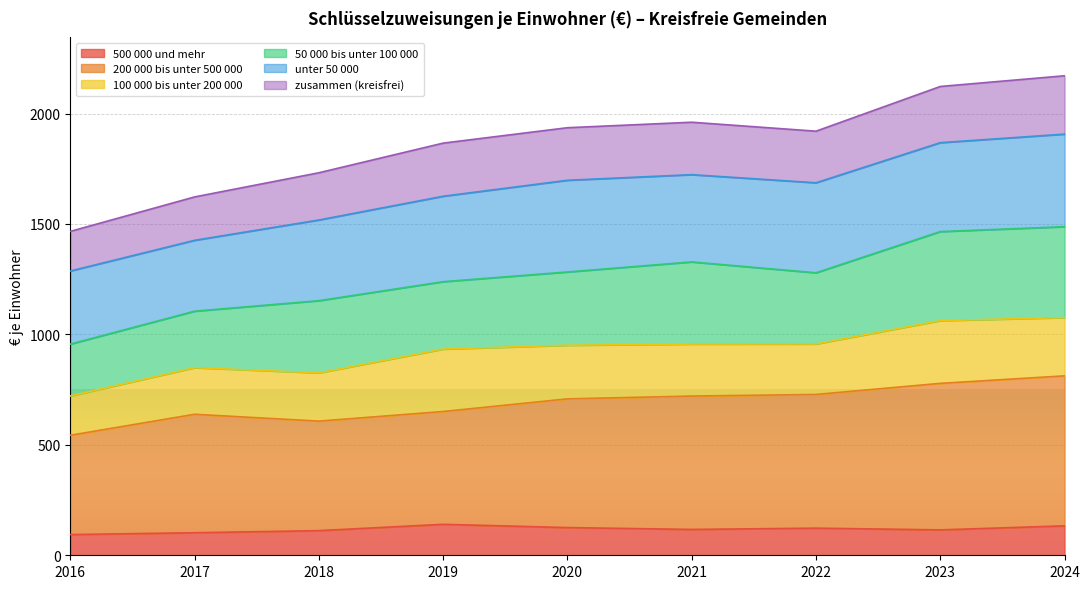

True or false: 500 000 und mehr and zusammen (kreisfrei) intersect in this chart.

False